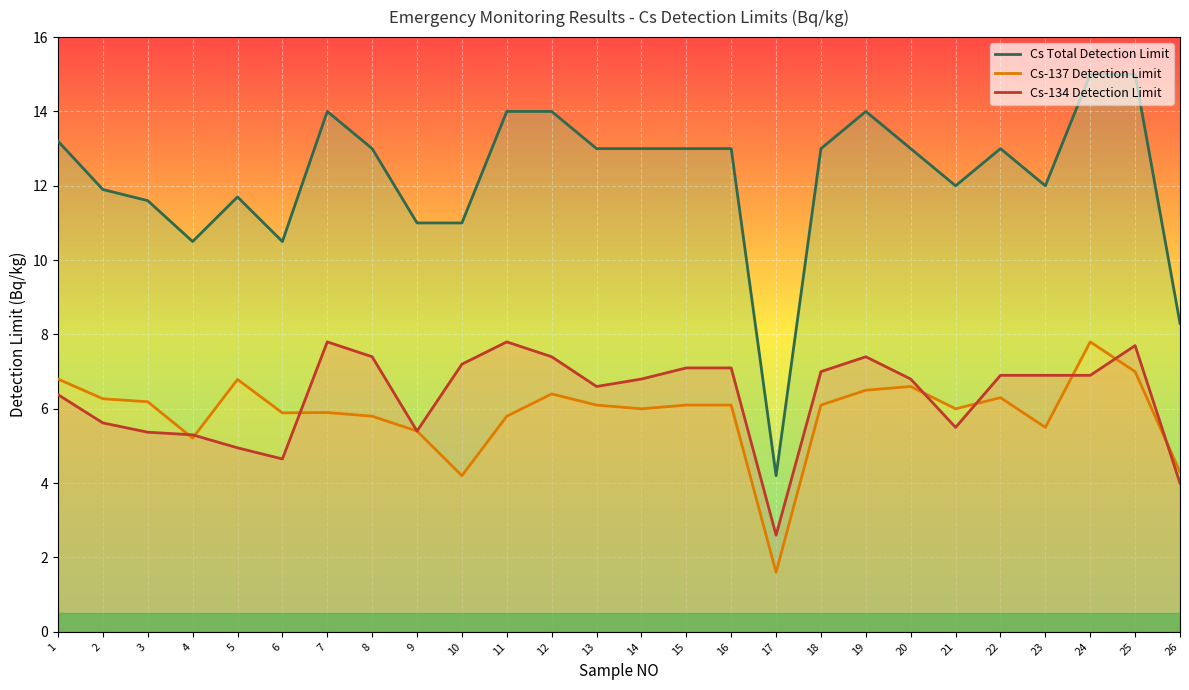

True or false: Cs Total Detection Limit and Cs-137 Detection Limit cross at least once.

False